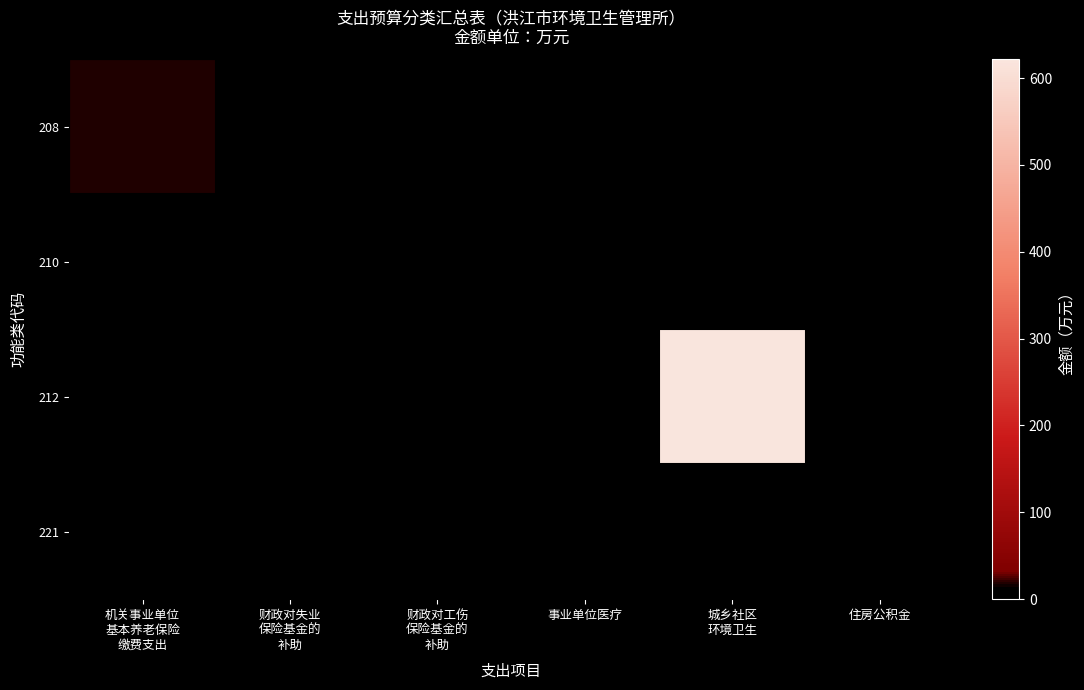

Which has a higher value, 住房公积金 or 财政对失业
保险基金的
补助?

财政对失业
保险基金的
补助